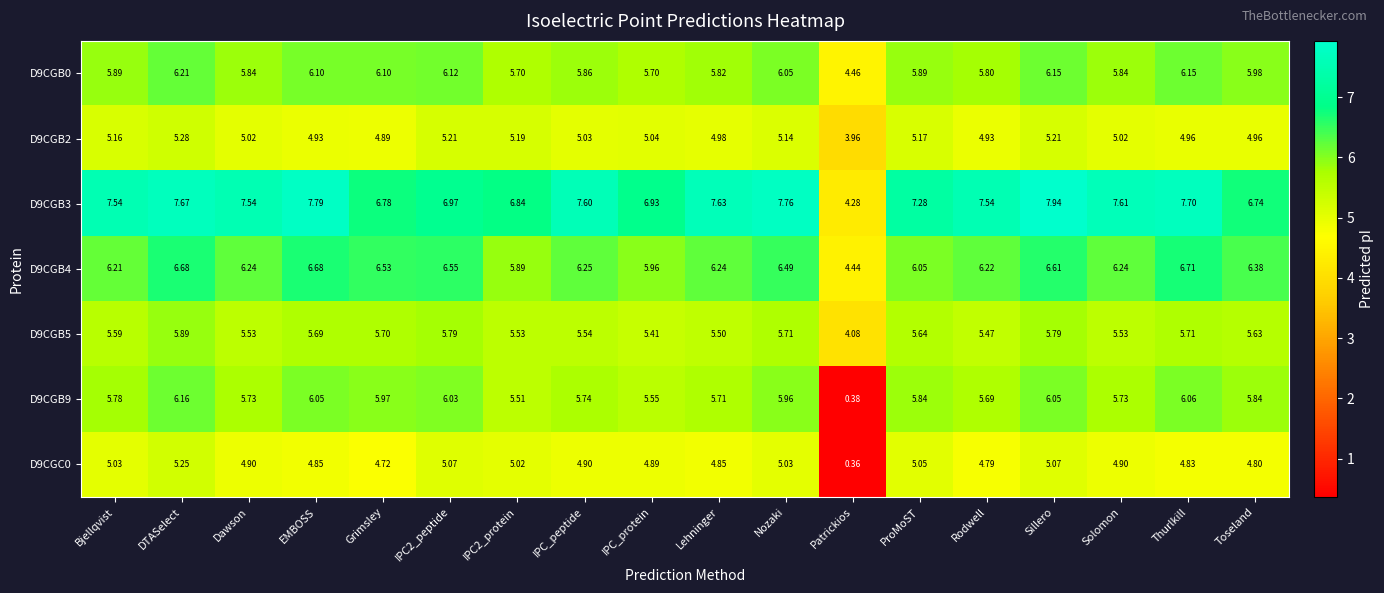

At which category is the sum across all series the highest?

DTASelect